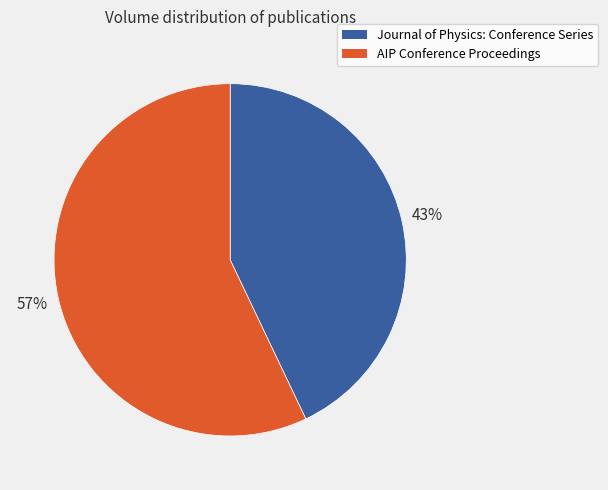

How many slices are in this pie chart?

2